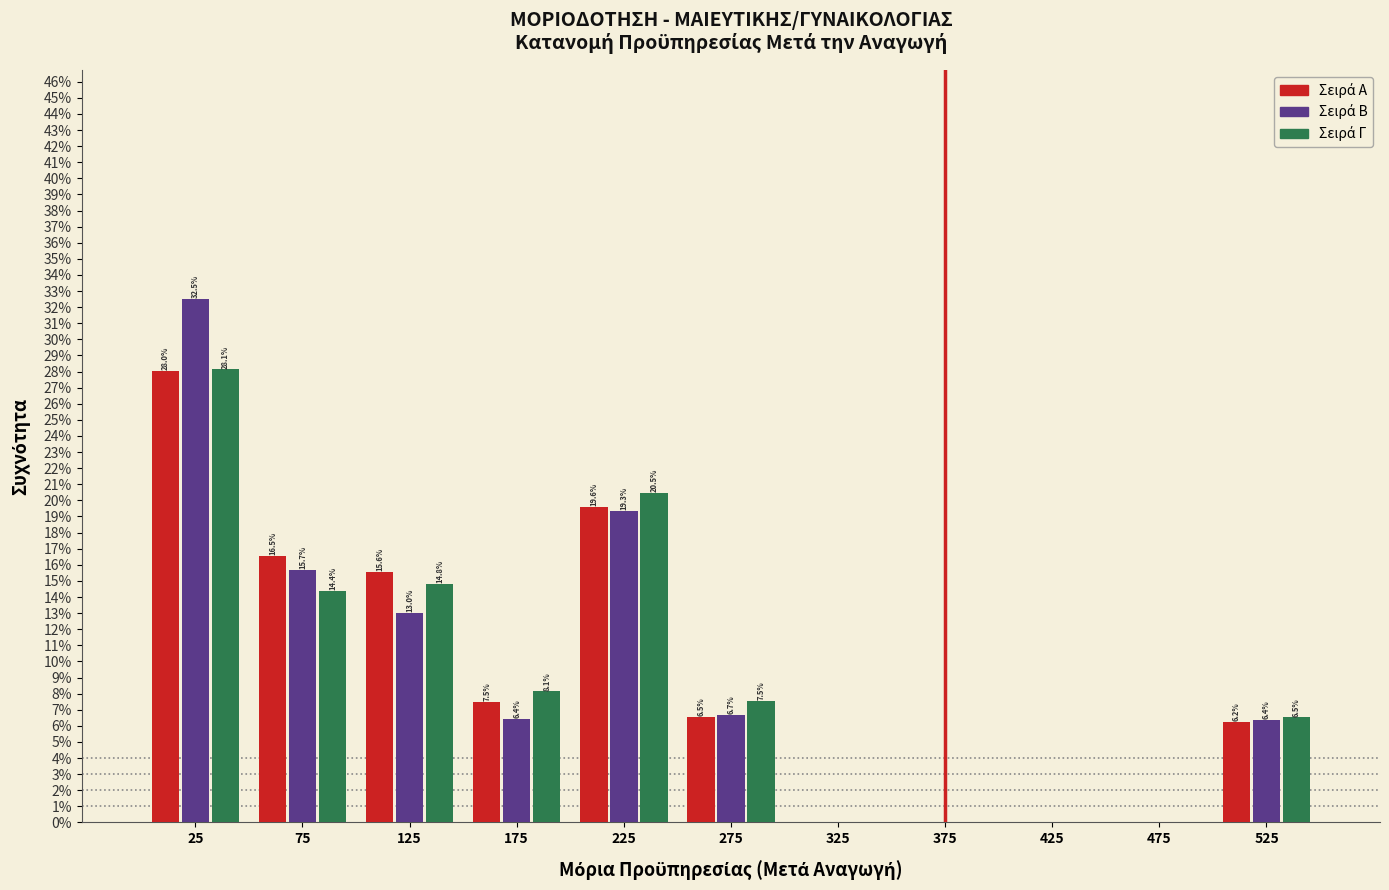

In the Σειρά Α series, which range on the x-axis has the tallest bar?

0 to 50